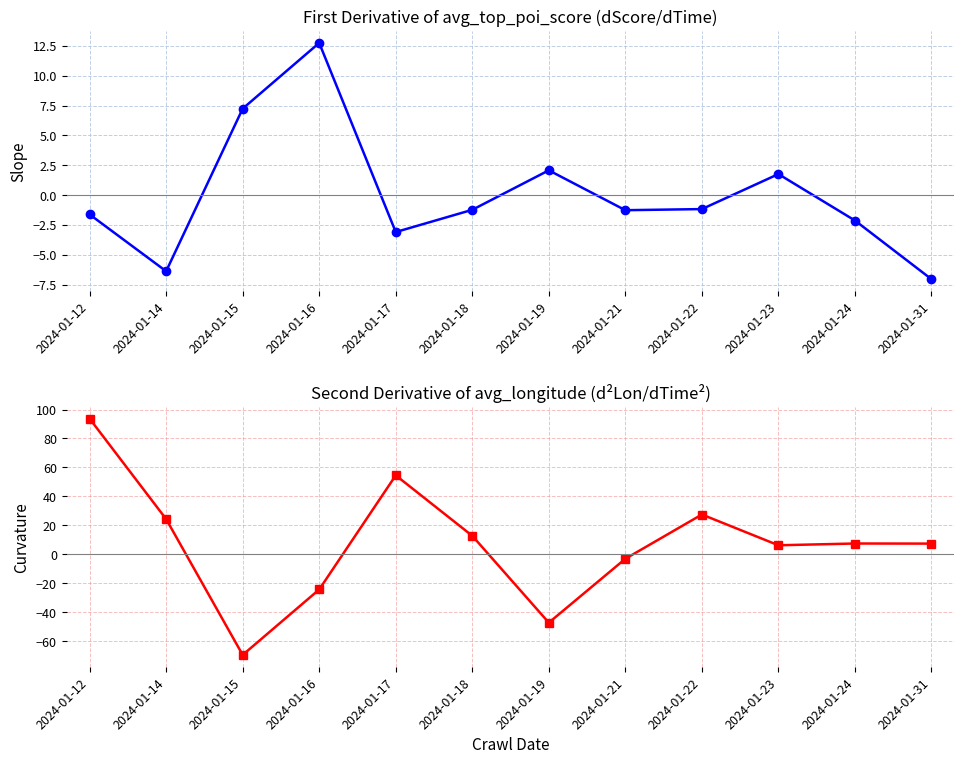

What is the lowest value of the avg_top_poi_score (d/dt) series?

-7.0